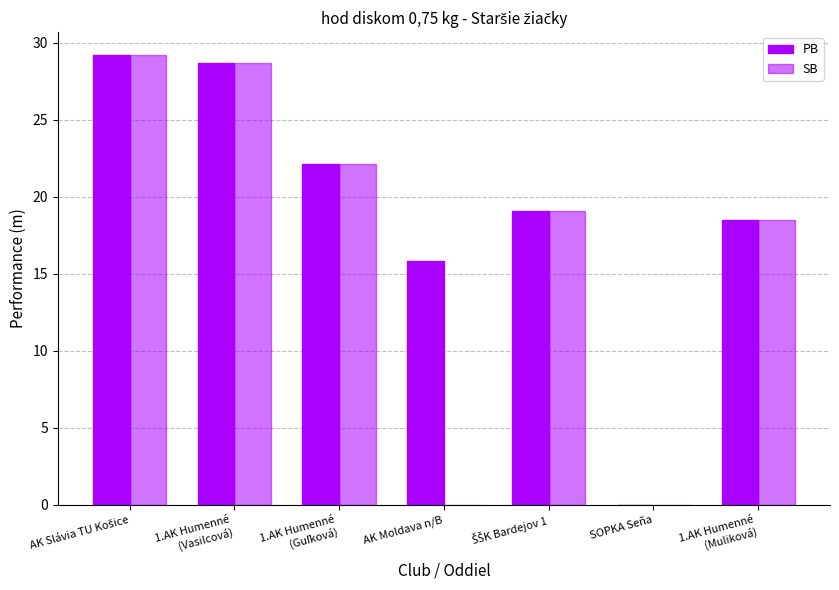

Are the bars grouped side by side (vs. stacked)?

Yes